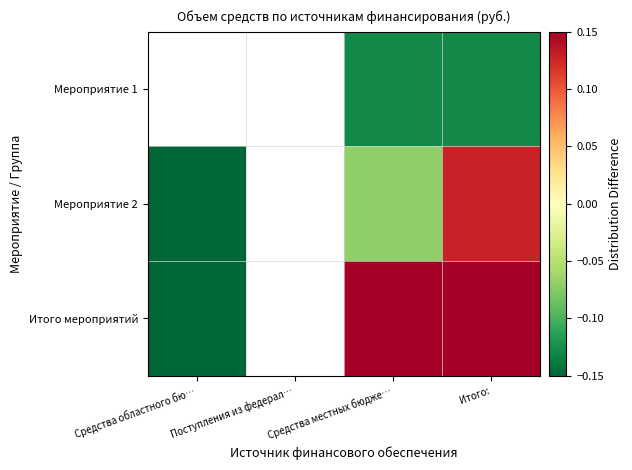

Which series has the largest range (max minus min)?

Итого мероприятий